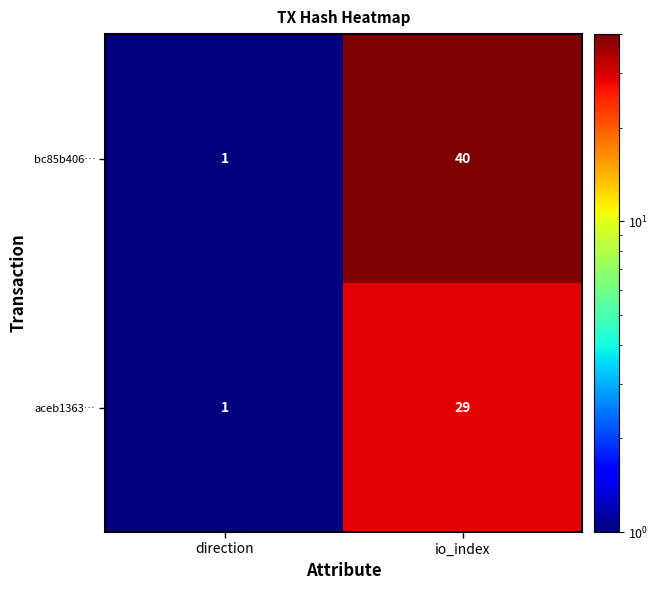

The aceb1363… series shows 1 at direction. True or false?

True